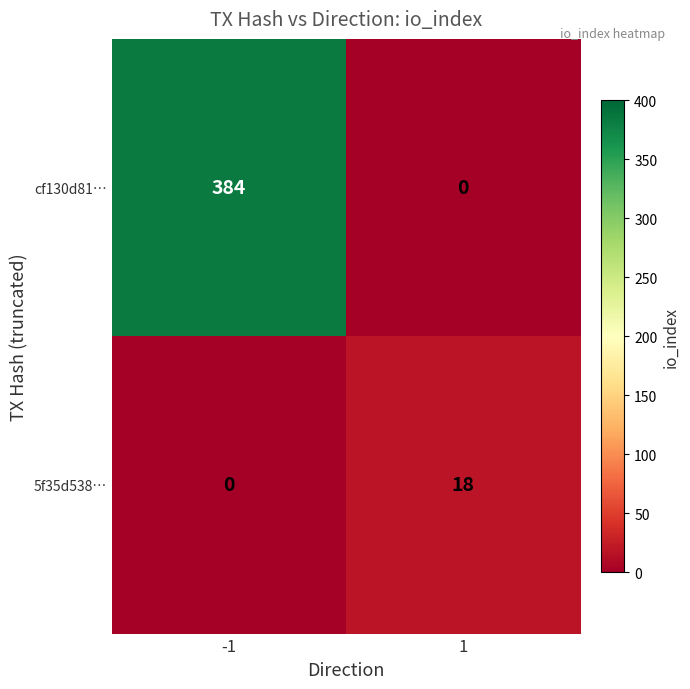

Which series has the largest range (max minus min)?

cf130d81…